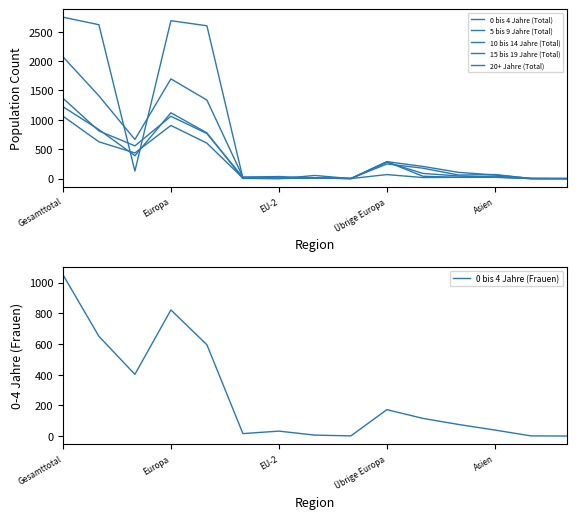

At which label does 0 bis 4 Jahre (Frauen) reach its peak?

Gesamttotal